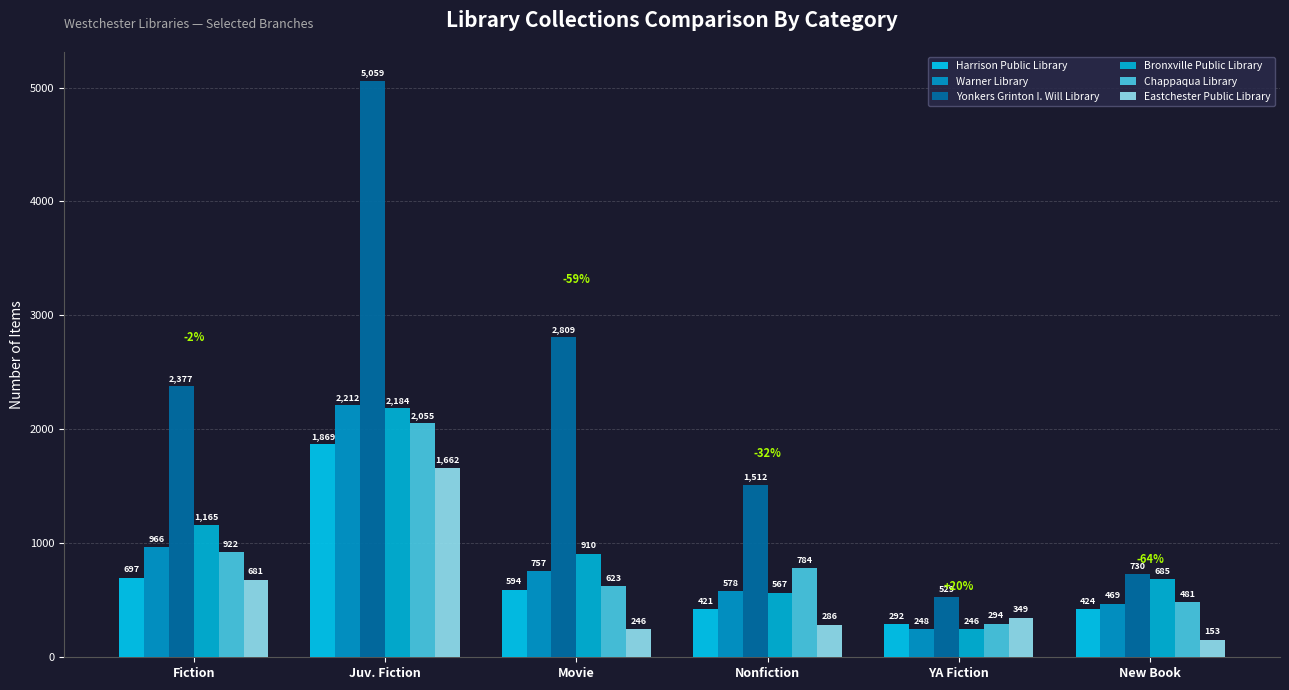

Rank the categories by Warner Library value from lowest to highest.

YA Fiction, New Book, Nonfiction, Movie, Fiction, Juv. Fiction